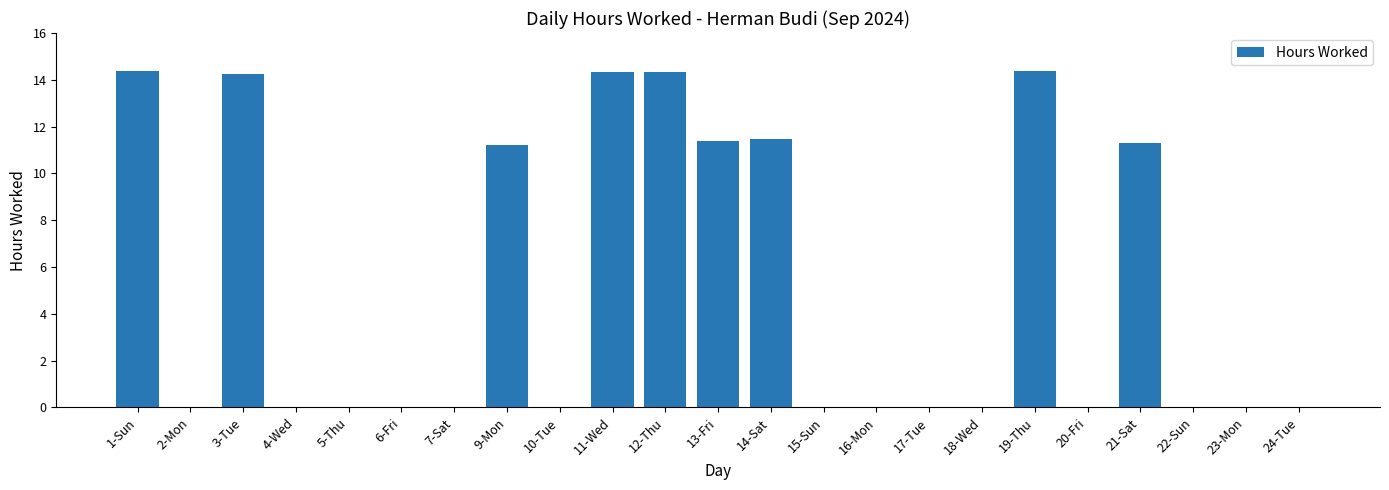

What is the change in value from 13-Fri to 16-Mon?

-11.4